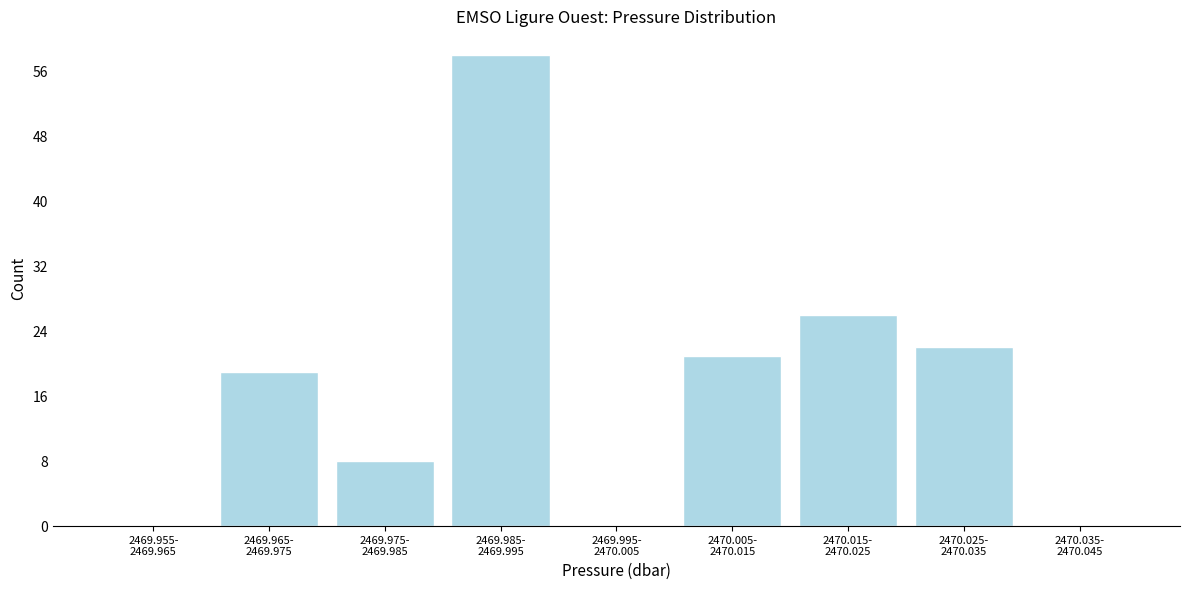

What is the maximum value shown in the chart?

58